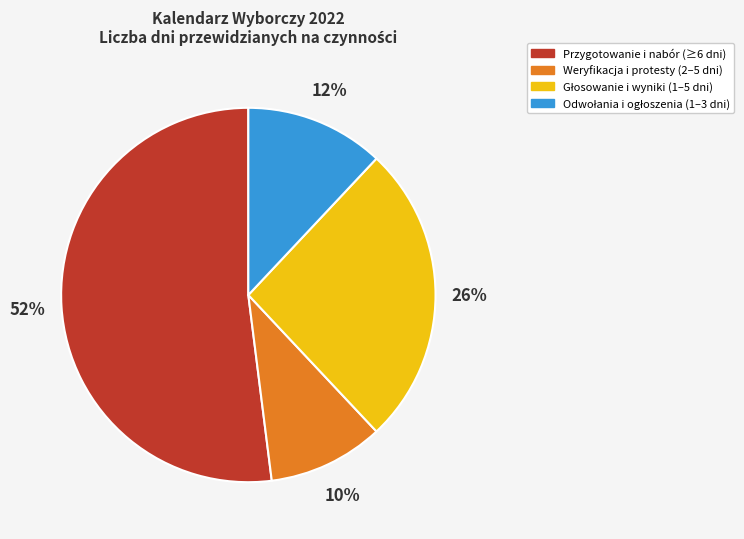

Is there a majority slice in this chart?

Yes